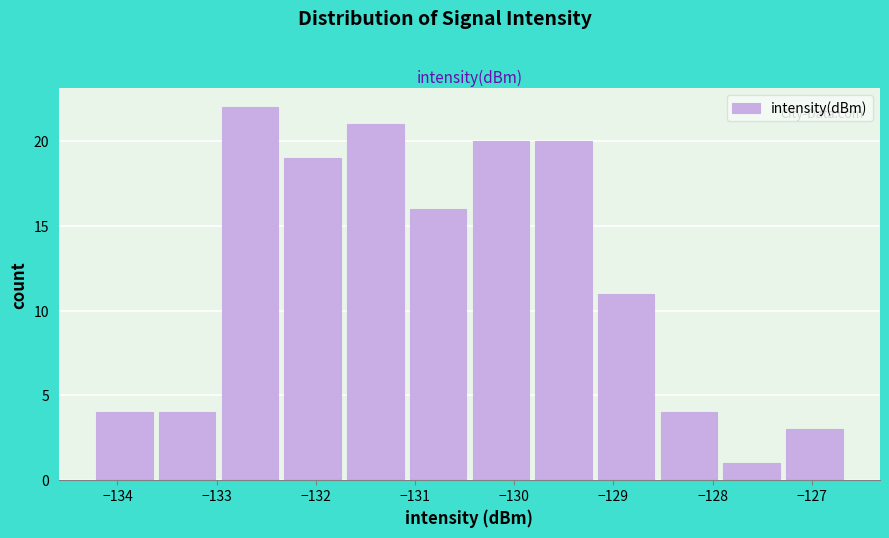

Reading left to right, list every bar in this chart as the range it spans on the x-axis followed by its height. Neither the bar edges nor the heights are printed on the chart, so give them approximately, as read against the axes.

-134.2 to -133.6: 4
-133.6 to -133.0: 4
-133.0 to -132.3: 22
-132.3 to -131.7: 19
-131.7 to -131.1: 21
-131.1 to -130.4: 16
-130.4 to -129.8: 20
-129.8 to -129.2: 20
-129.2 to -128.5: 11
-128.5 to -127.9: 4
-127.9 to -127.3: 1
-127.3 to -126.6: 3